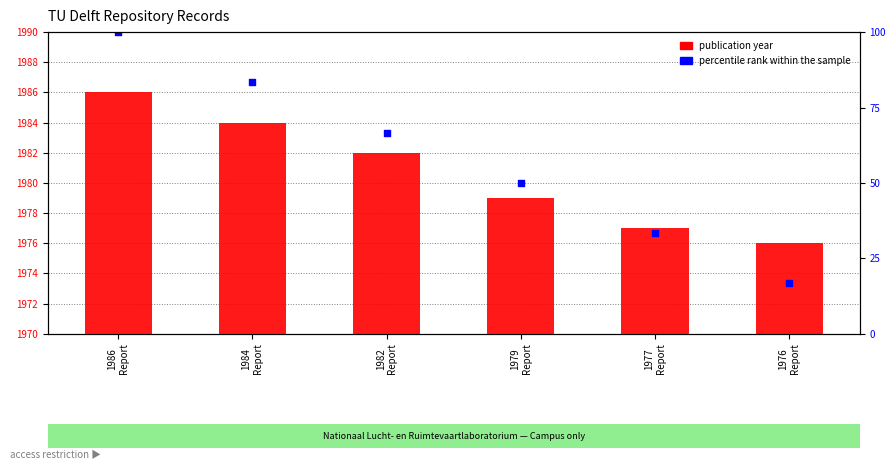

At how many categories does at least one series exceed 985?

6